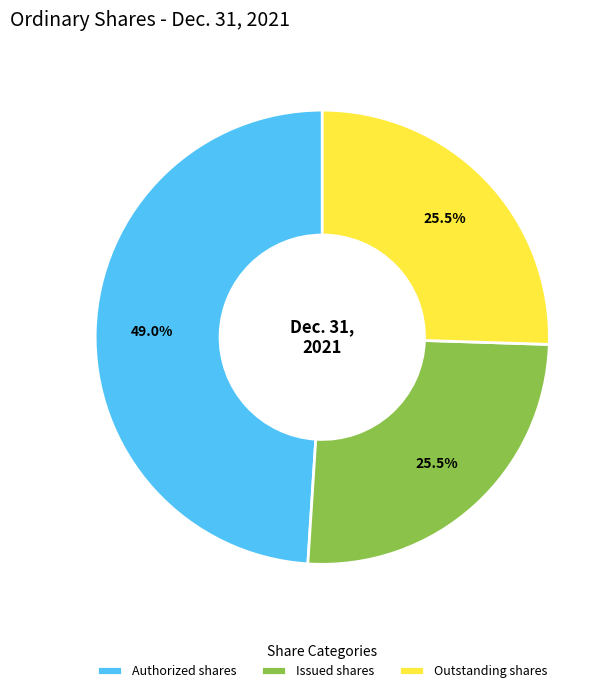

What is the largest slice in the pie chart?

Authorized shares